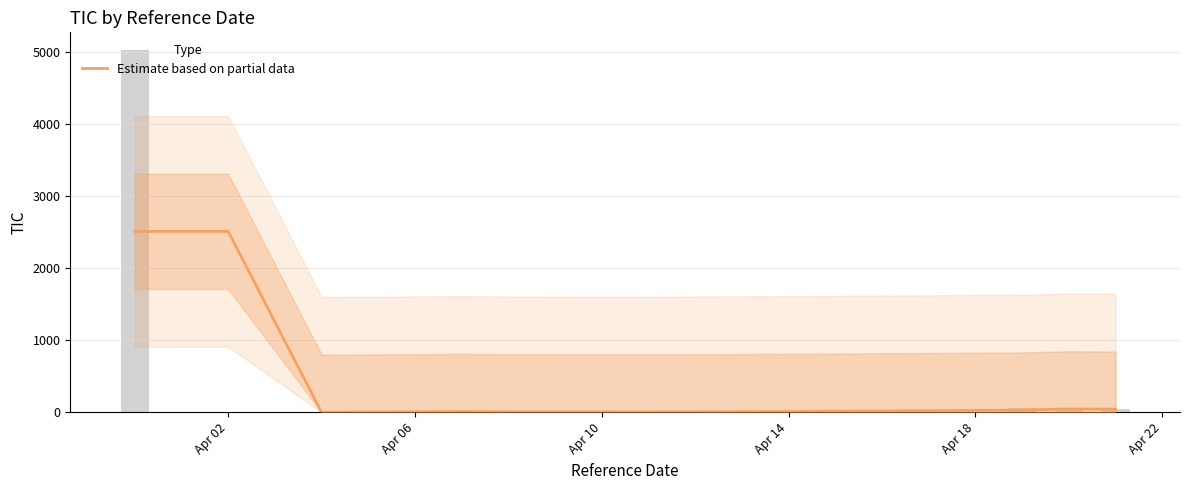

How many bars are there in total?

13